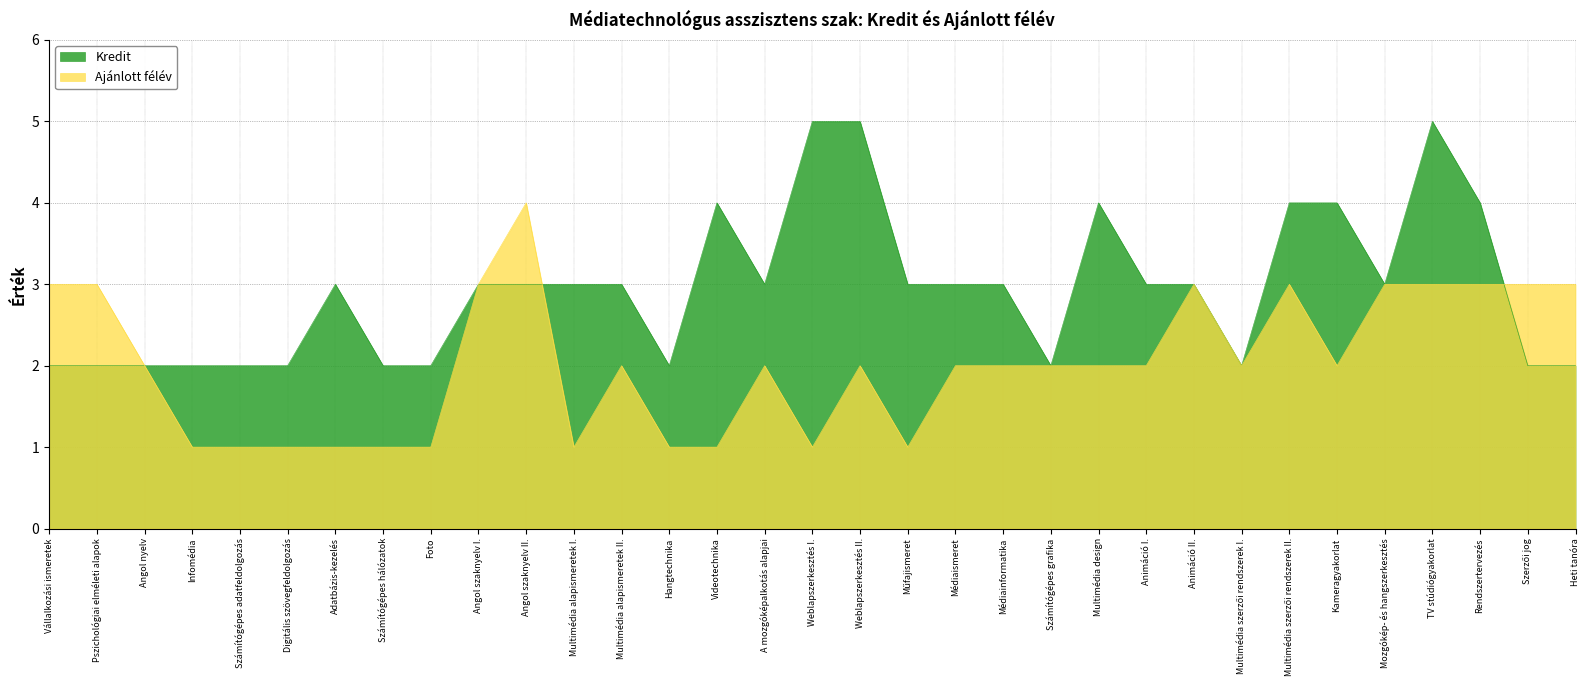

Where does the Kredit series first go above 3?

Videotechnika